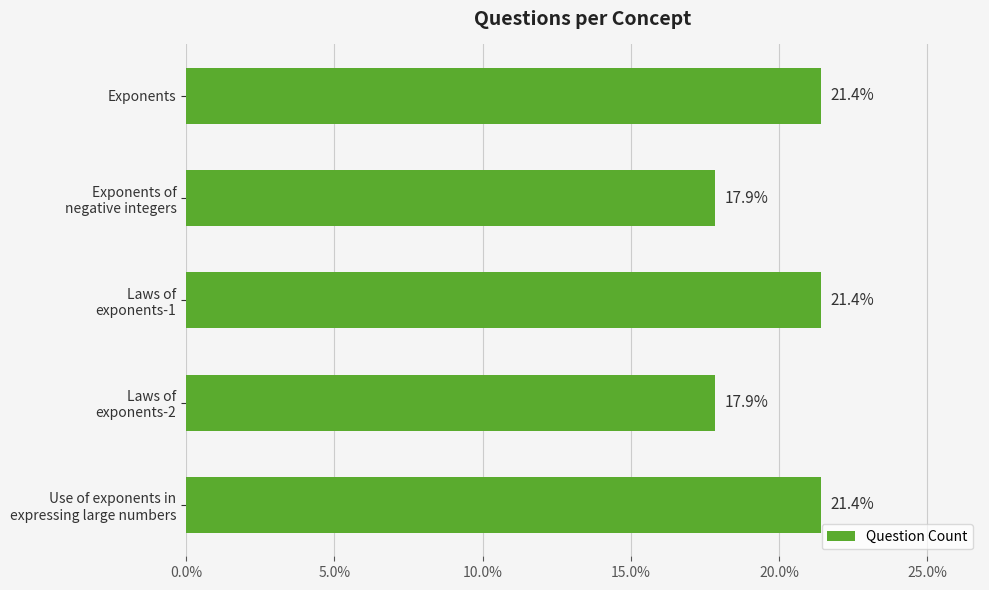

Is it true that the value at Exponents is 11.4?

False